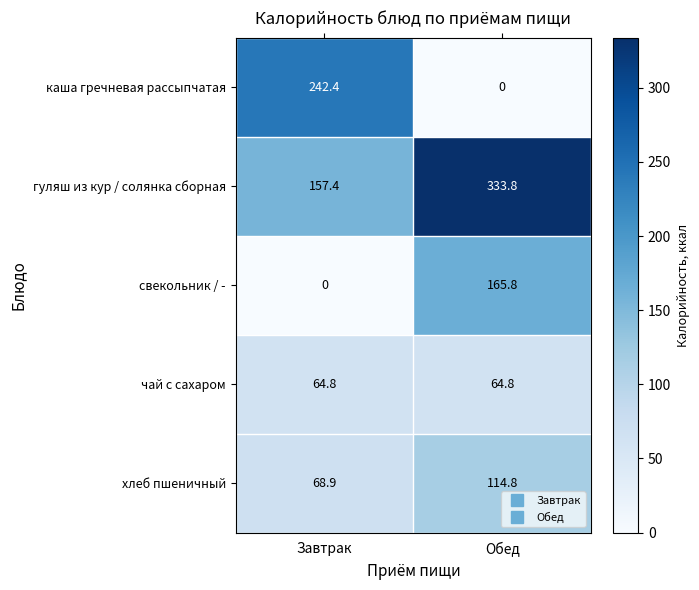

Is it true that свекольник / - equals 165.8 at Обед?

True